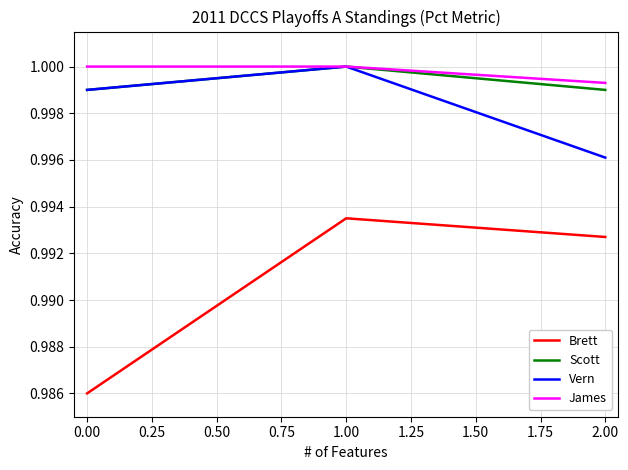

Which series has the widest spread of values?

Brett